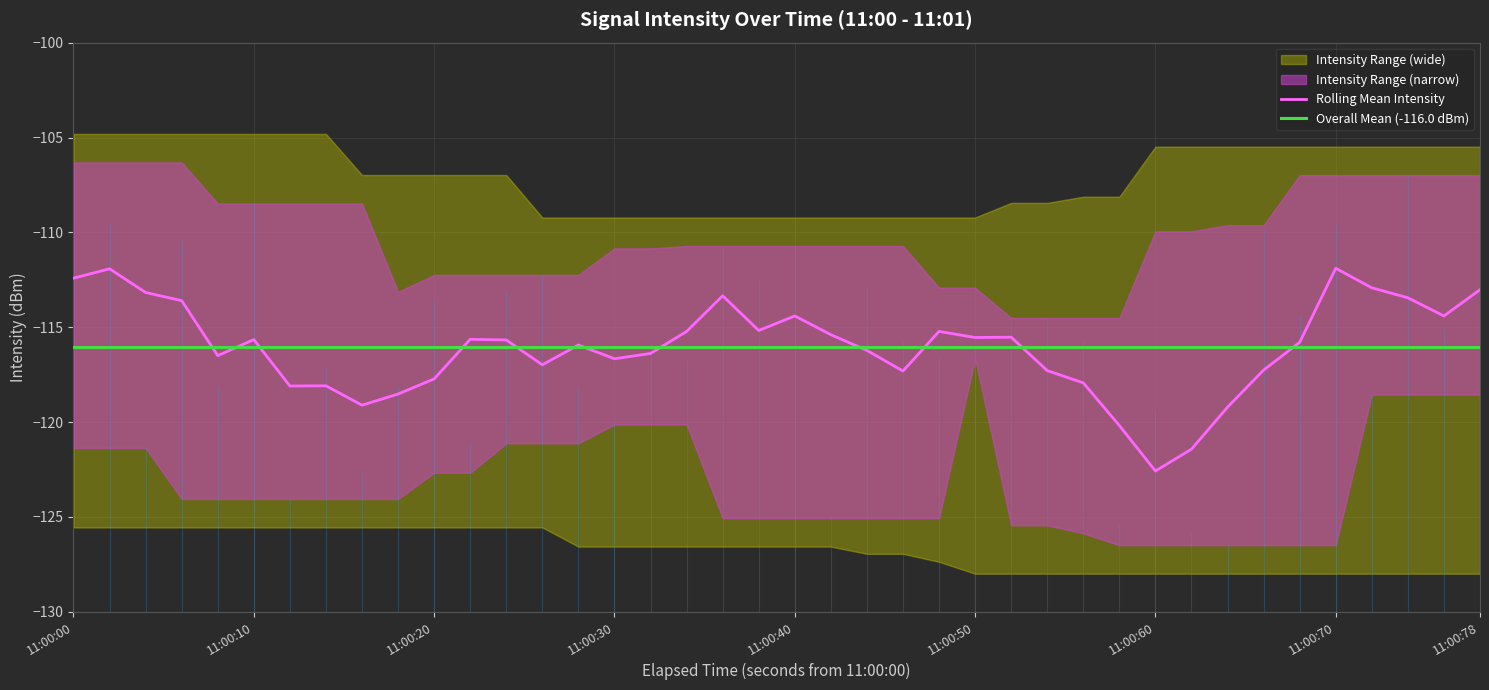

Which series has the largest total across all categories?

Overall Mean (-116.0 dBm)